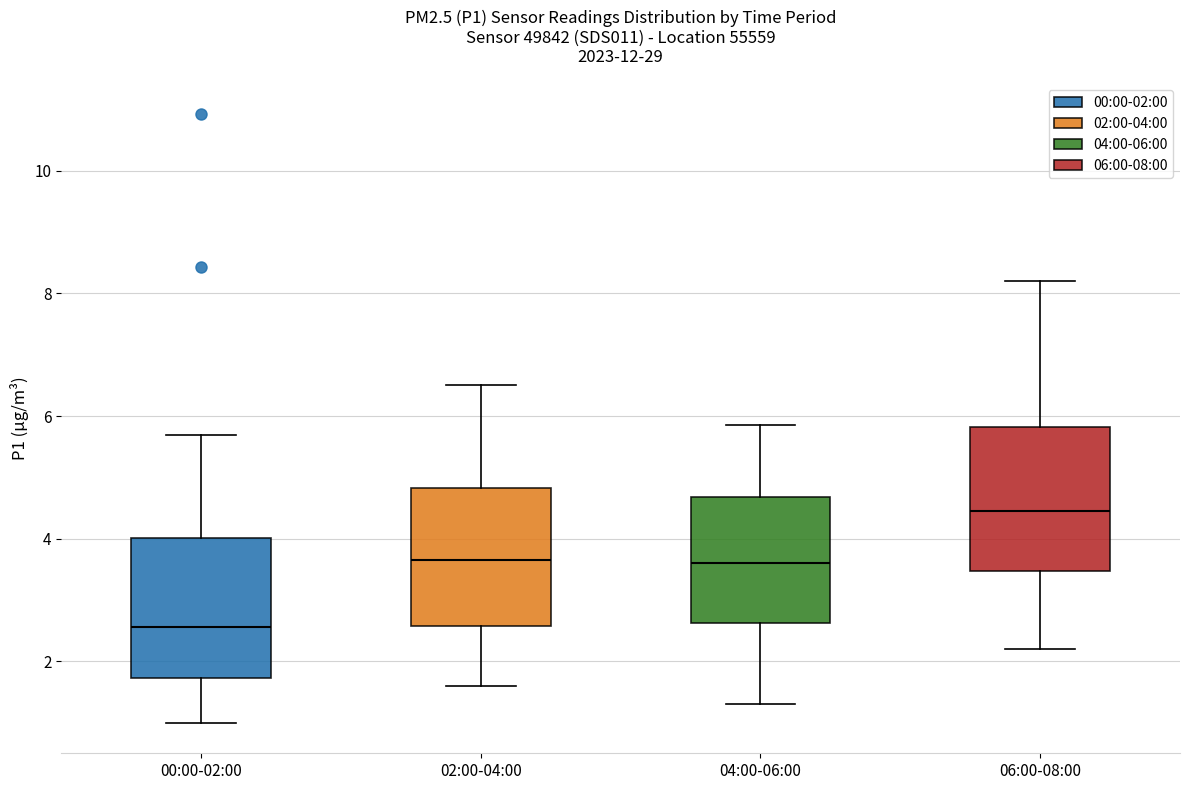

Reading left to right, transcribe this box plot: for each box, give where its median line is, the range the box spans, and where its two whiskers end, as read against the y-axis. The values are not printed on the chart, so give them approximately, as read against the axis.

00:00-02:00: median 2.6, box 1.8 to 4.0, whiskers 1.0 to 5.8
02:00-04:00: median 3.6, box 2.6 to 4.8, whiskers 1.6 to 6.6
04:00-06:00: median 3.6, box 2.6 to 4.6, whiskers 1.4 to 5.8
06:00-08:00: median 4.4, box 3.4 to 5.8, whiskers 2.2 to 8.2